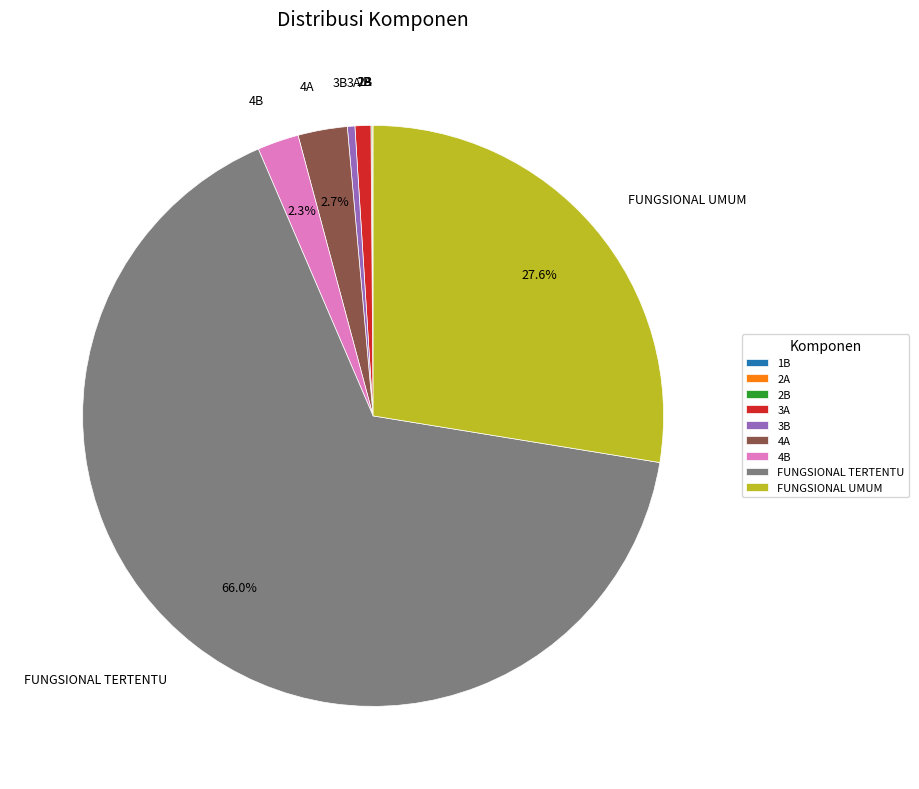

Does FUNGSIONAL UMUM account for over 50% of the chart?

No